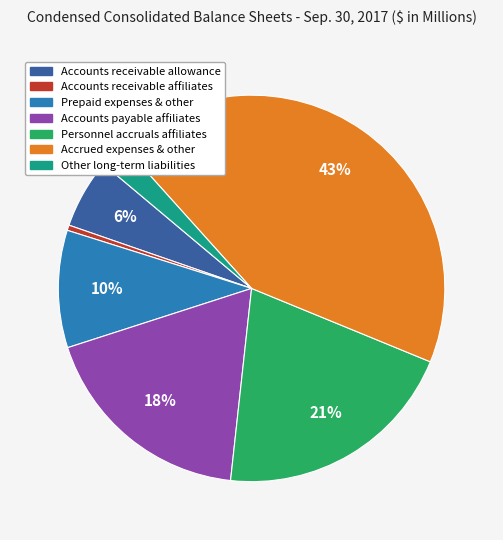

Does any single category account for the majority?

No